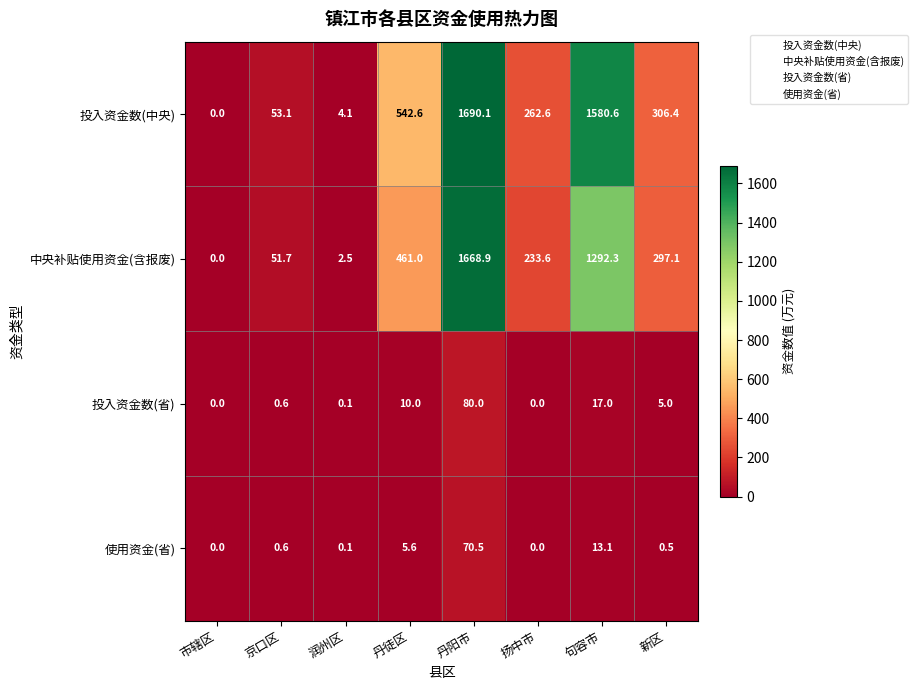

What is the approximate value of 投入资金数(中央) at 丹徒区?

542.6